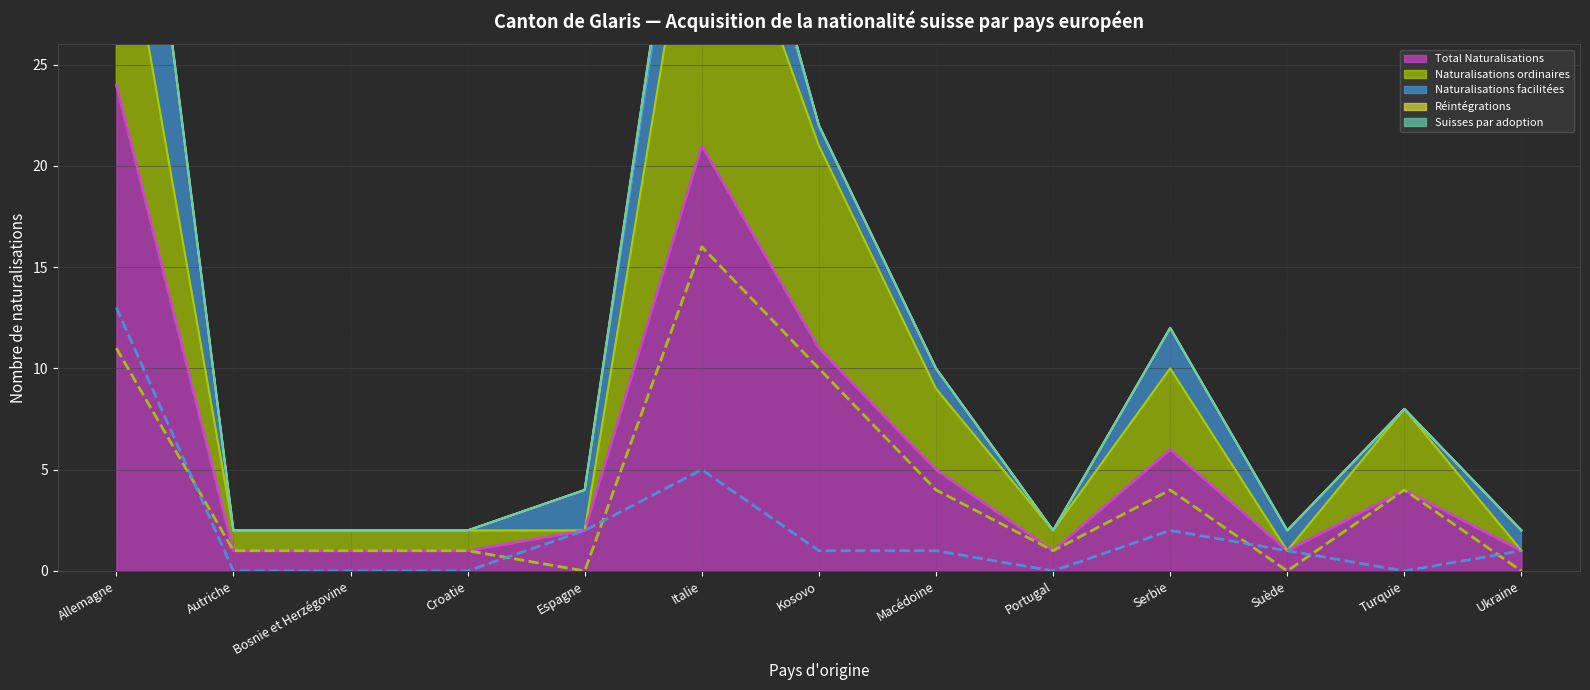

Which series changed the most between Espagne and Turquie?

Naturalisations ordinaires (line)